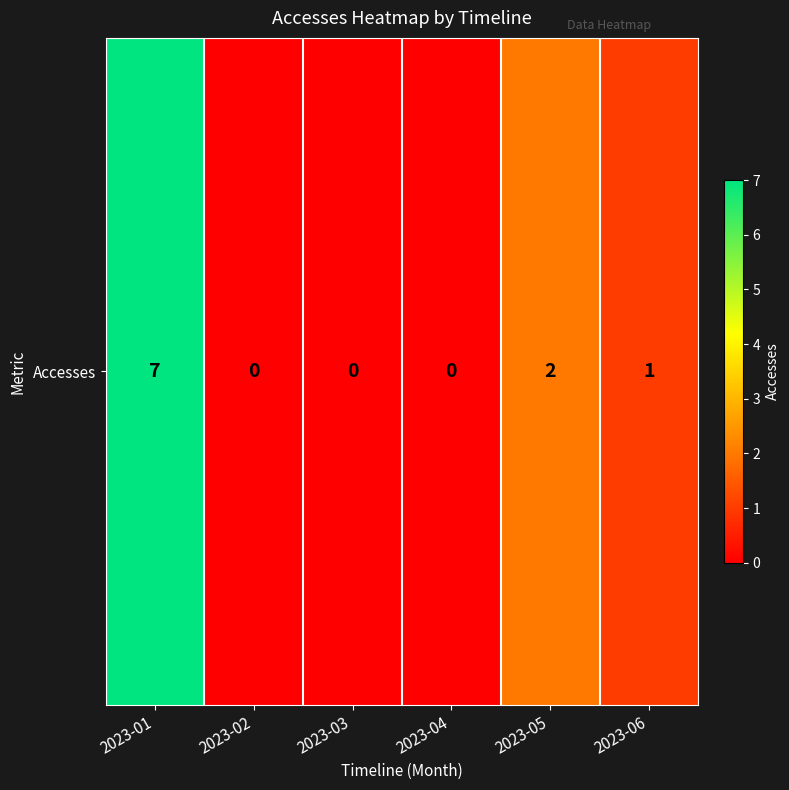

Reading left to right, extract all data points from this chart.

2023-01=7	2023-02=0	2023-03=0	2023-04=0	2023-05=2	2023-06=1